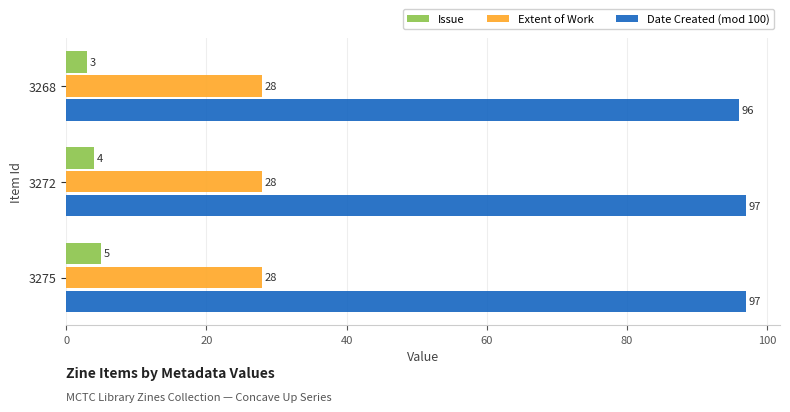

Rank the series by their average value, from highest to lowest.

Date Created (mod 100), Extent of Work, Issue